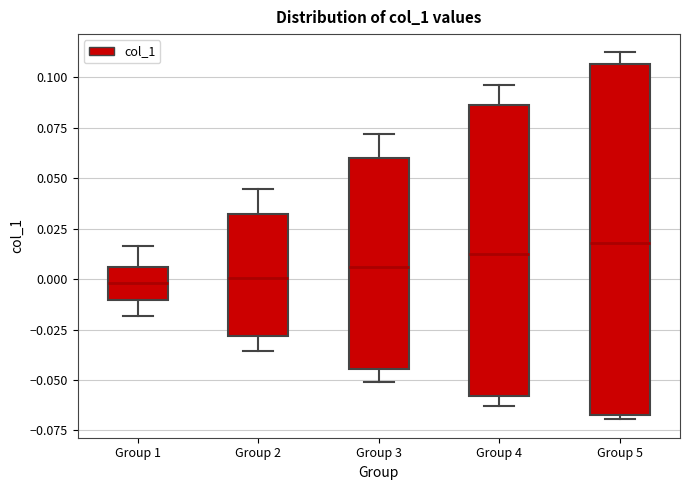

Which box's median line is the highest?

Group 5